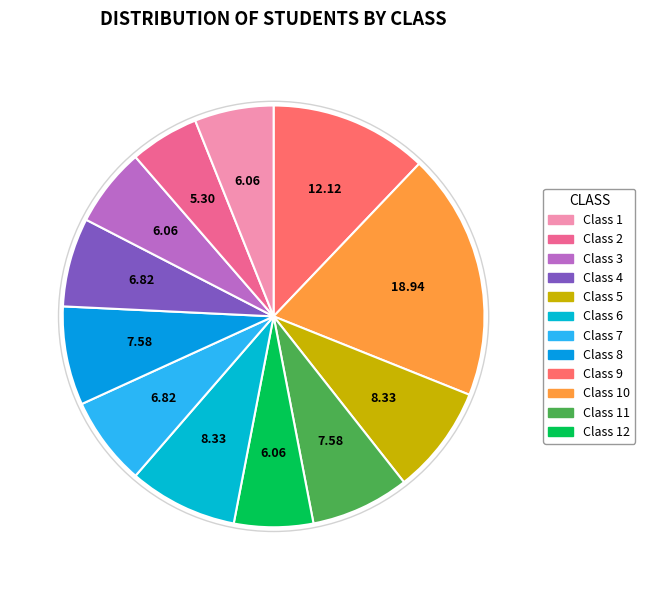

How many slices are in this pie chart?

12